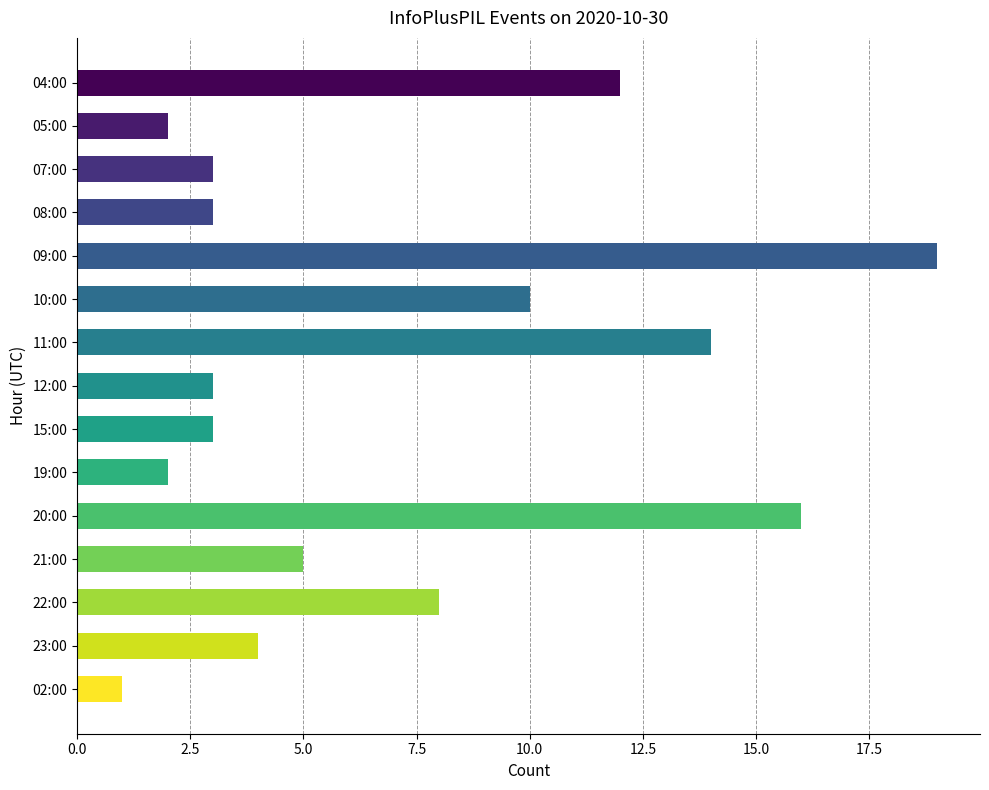

What is the minimum value shown in the chart?

1